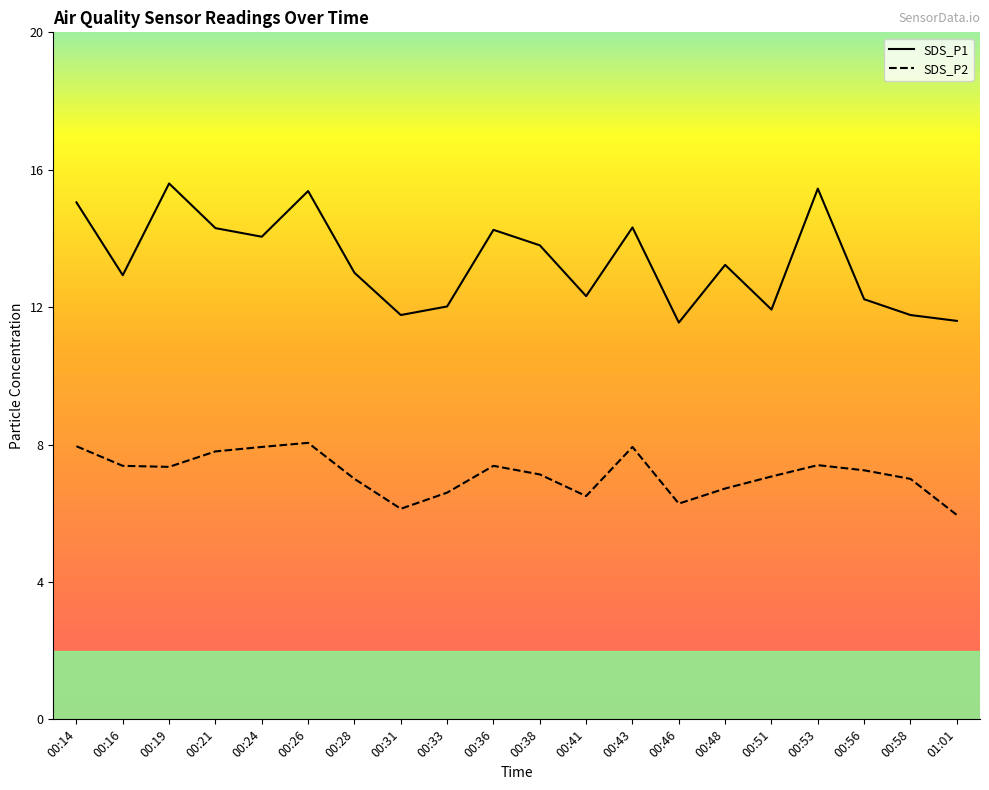

Between 00:33 and 00:48, which series saw the biggest shift?

SDS_P1